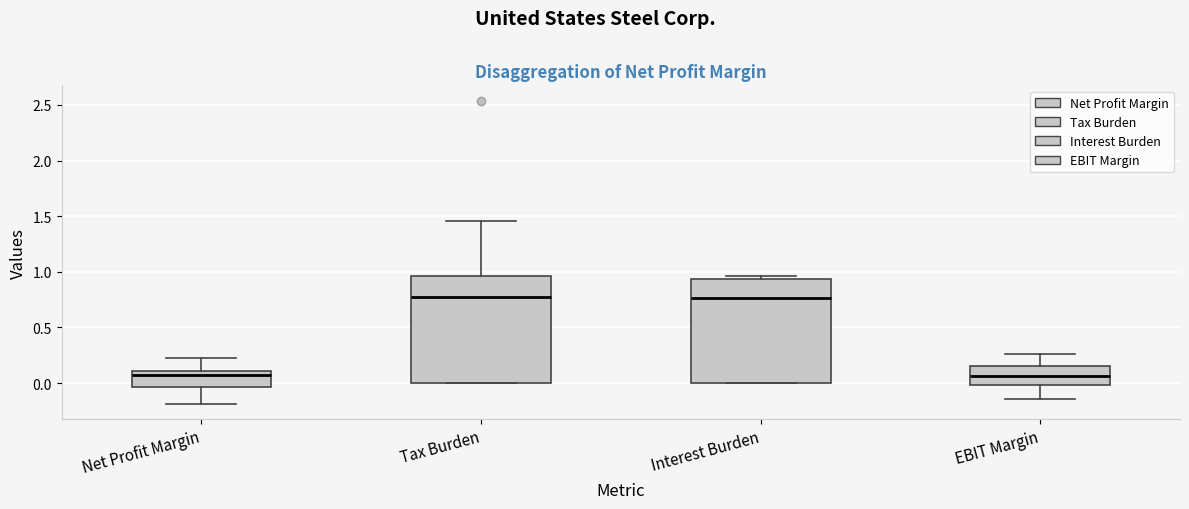

Where does the median line of the box for Interest Burden sit on the y-axis? The values are not printed on the chart, so give them approximately, as read against the axis.

0.75